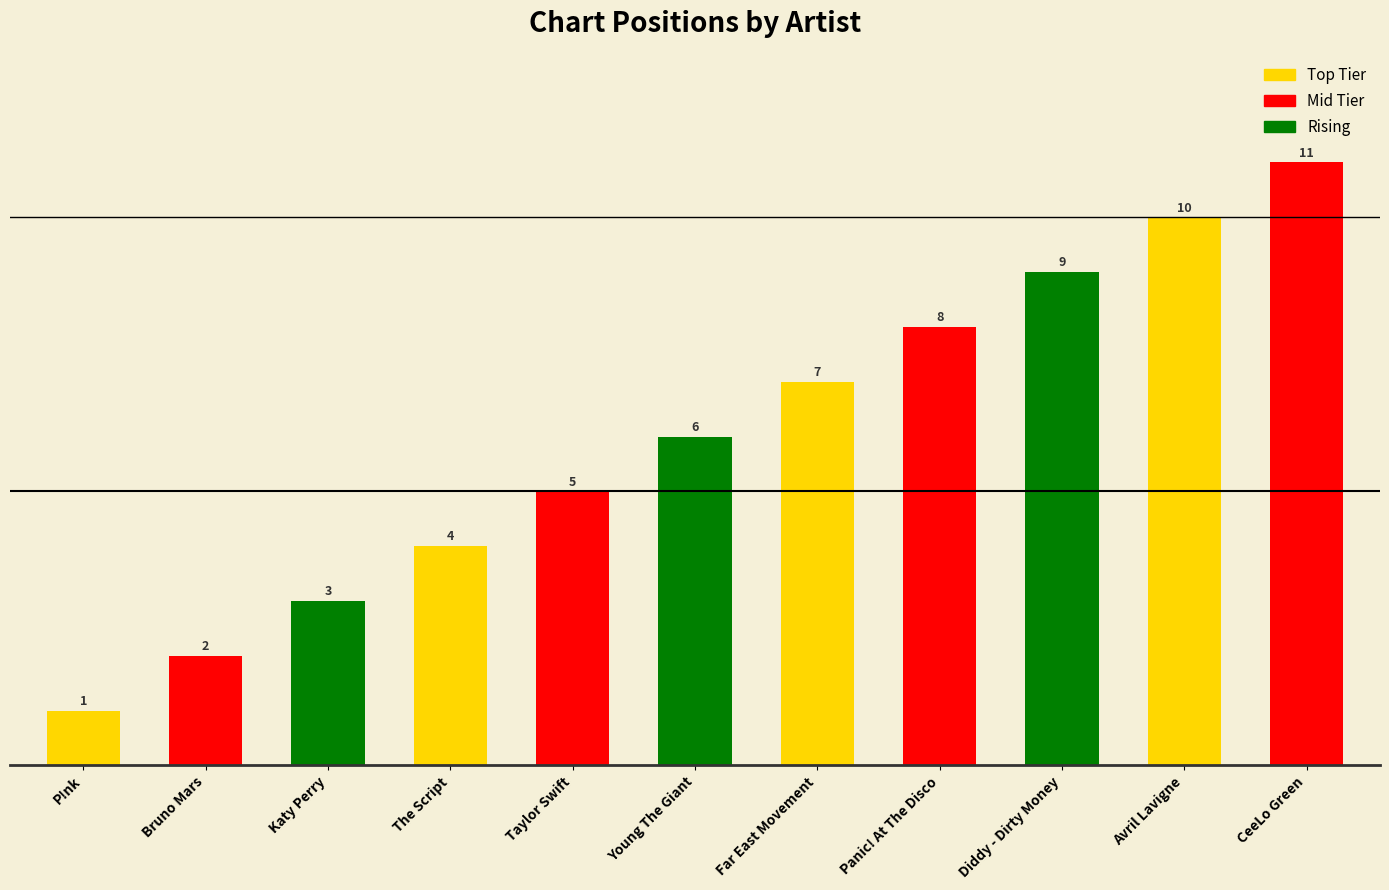

The value at Young The Giant is 6. True or false?

True